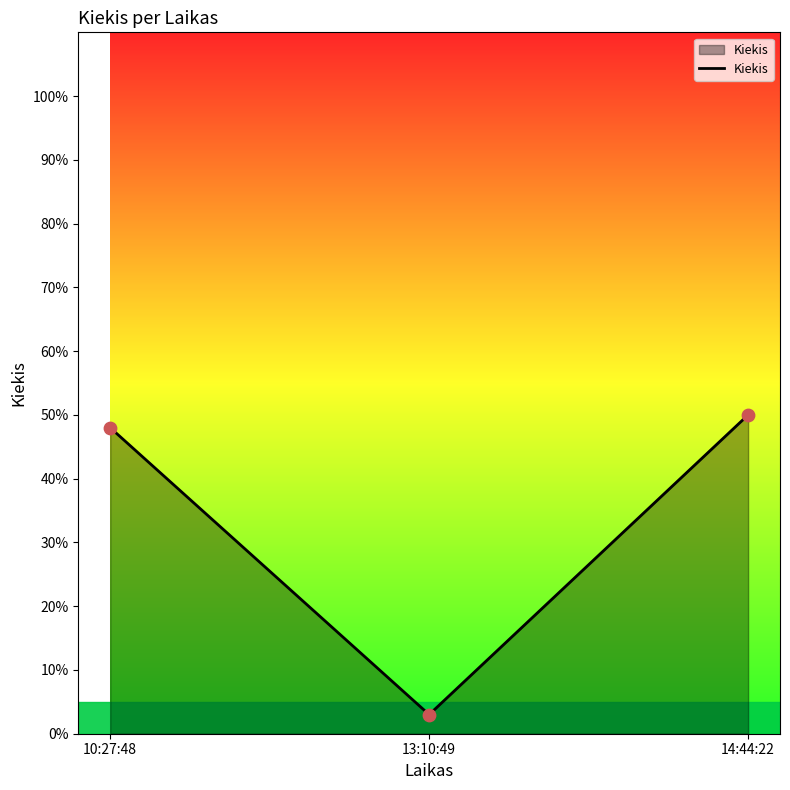

Approximately how many times larger is the value at 13:10:49 compared to 10:27:48?

0.1